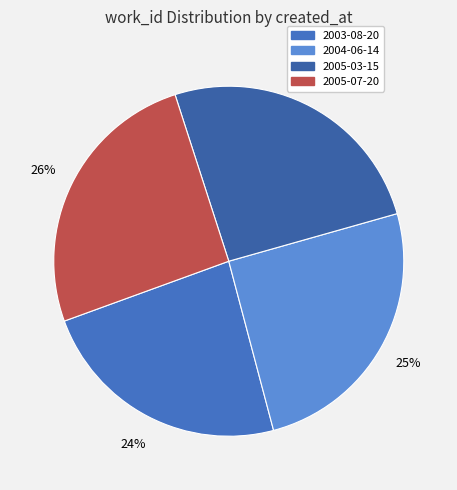

How many slices are in this pie chart?

4